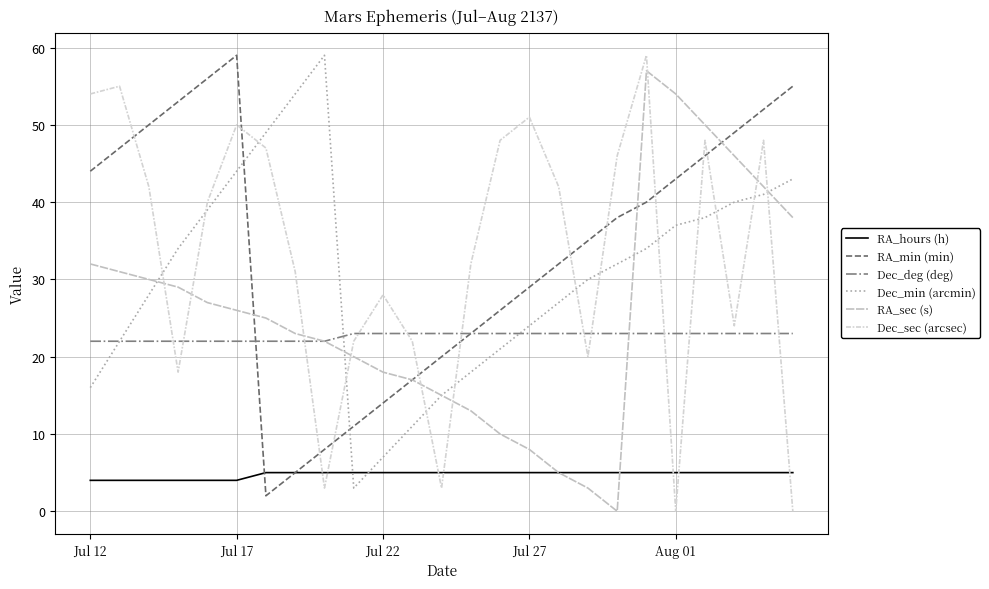

In Dec_min (arcmin), how many points are lower than both neighbors (excluding endpoints)?

1